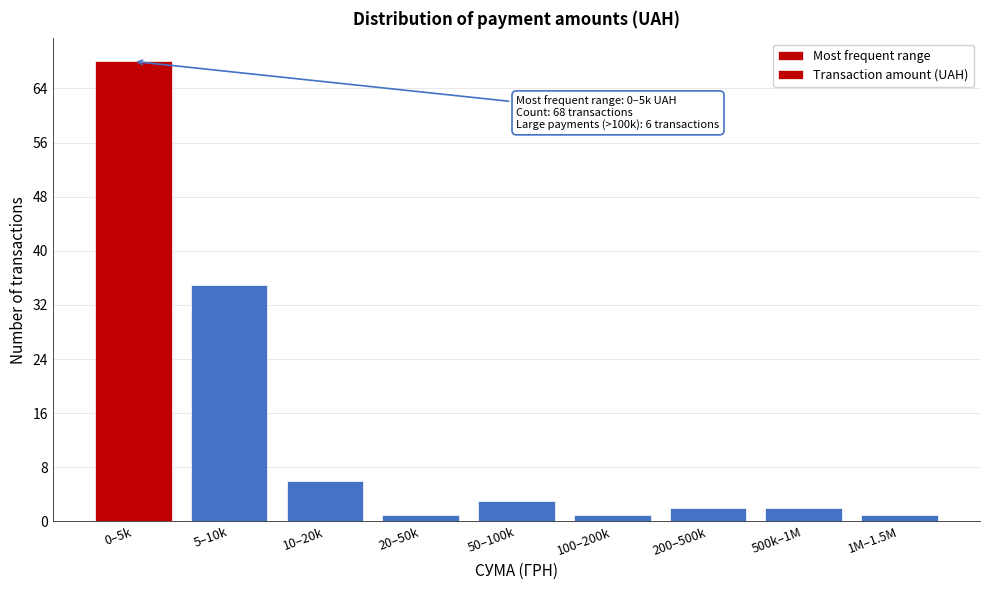

Reading left to right, transcribe all the data shown in this chart.

68	35	6	1	3	1	2	2	1